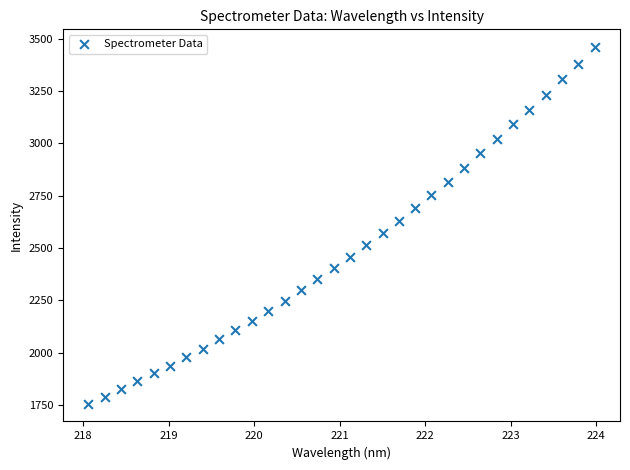

What Y value in the scatter plot is closest to 2608?

2627.2